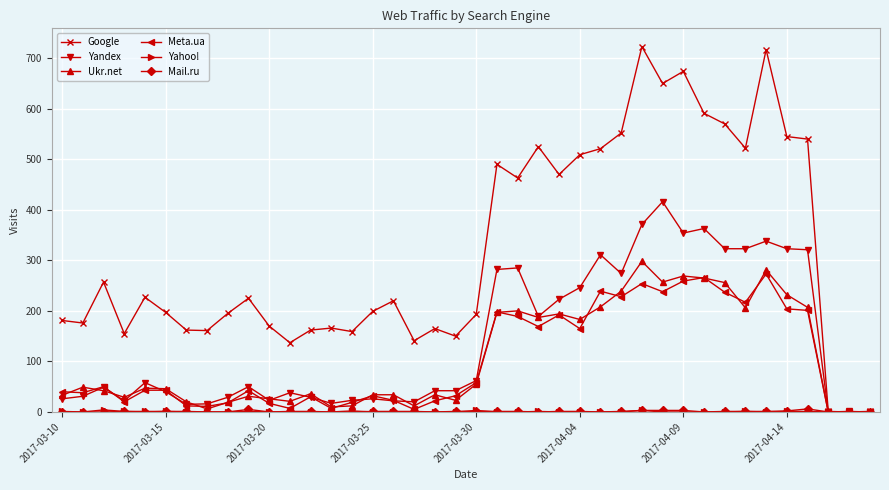

Which series has the largest total across all categories?

Google